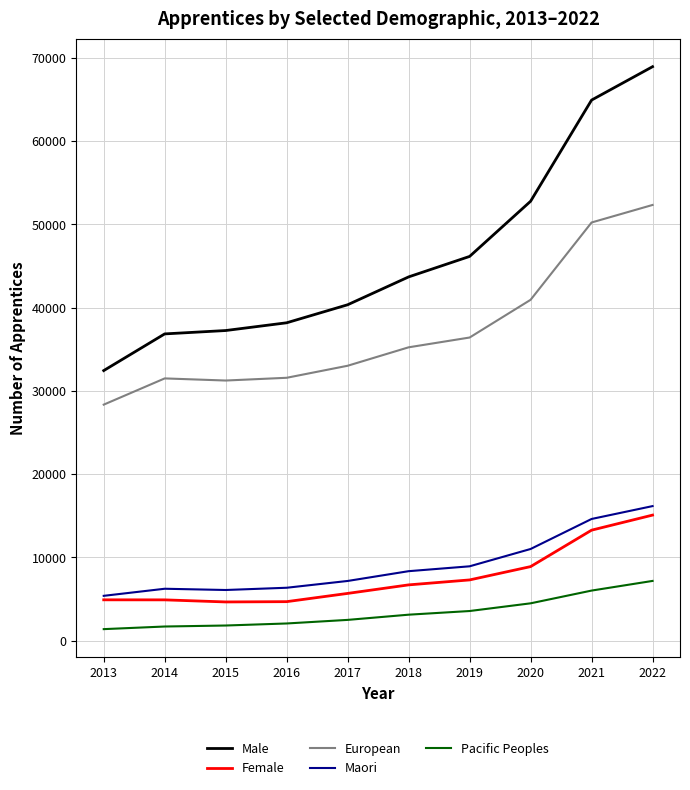

True or false: Pacific Peoples and European intersect in this chart.

False